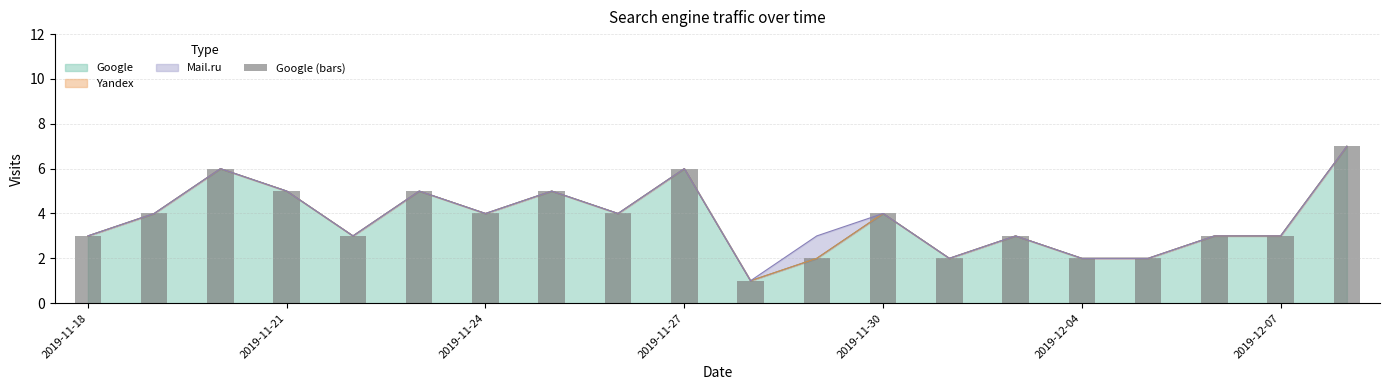

Are the bars horizontal?

No